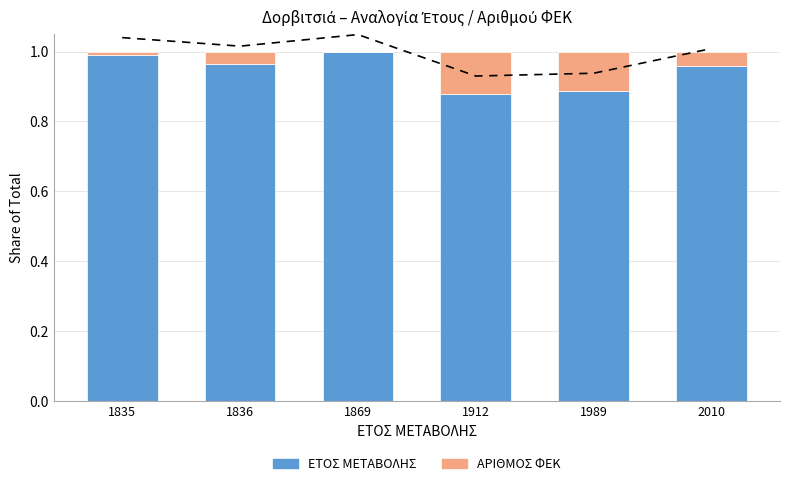

Which series has the largest total across all categories?

ΕΤΟΣ ΜΕΤΑΒΟΛΗΣ